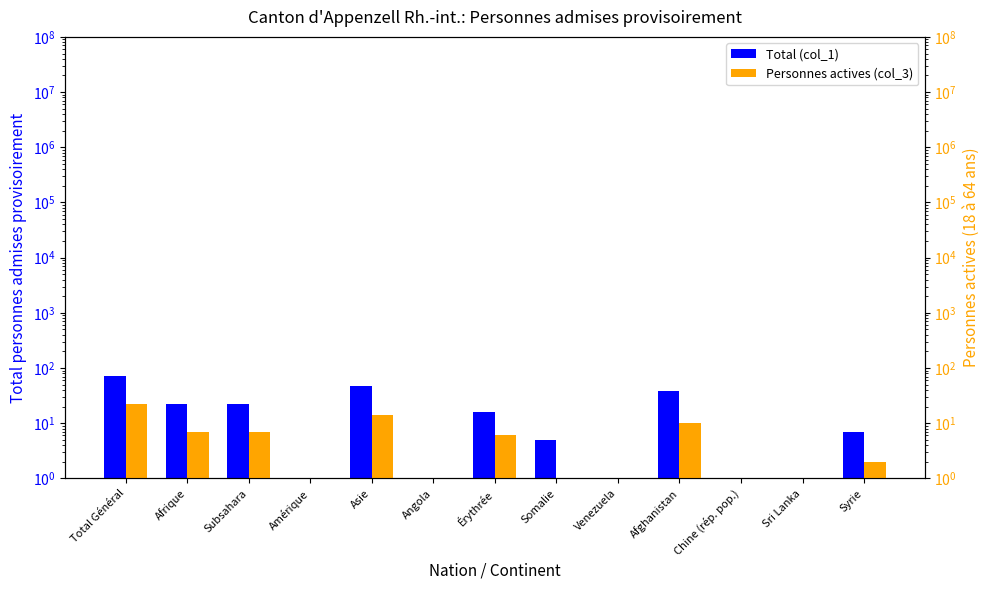

Where is Personnes actives (col_3) nearest to the value 11?

Afghanistan